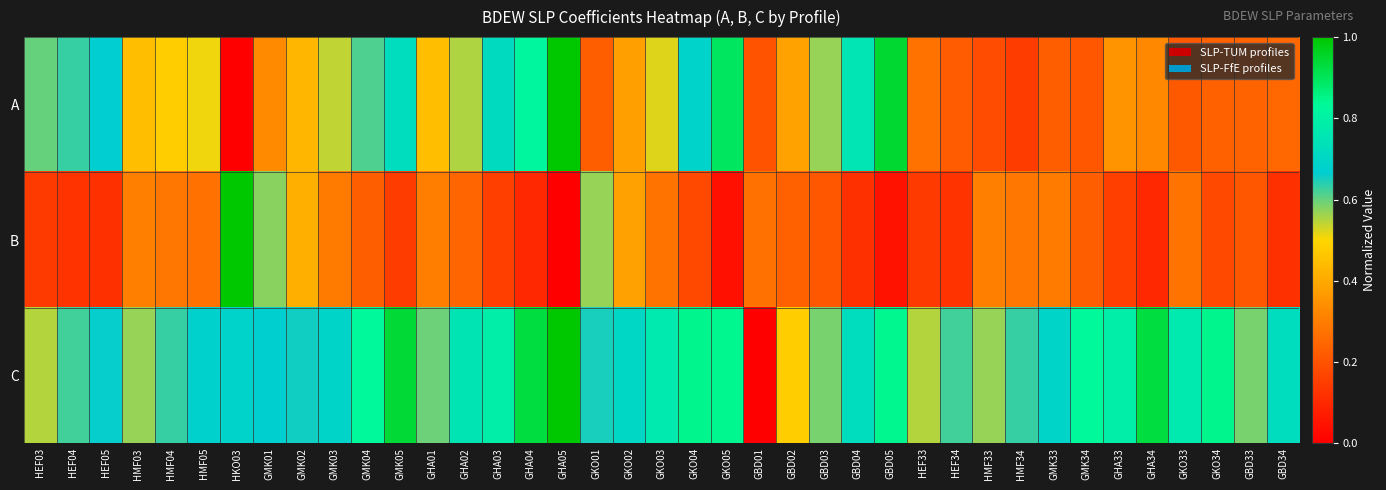

Which label corresponds to the smallest value in the chart?

HKO03